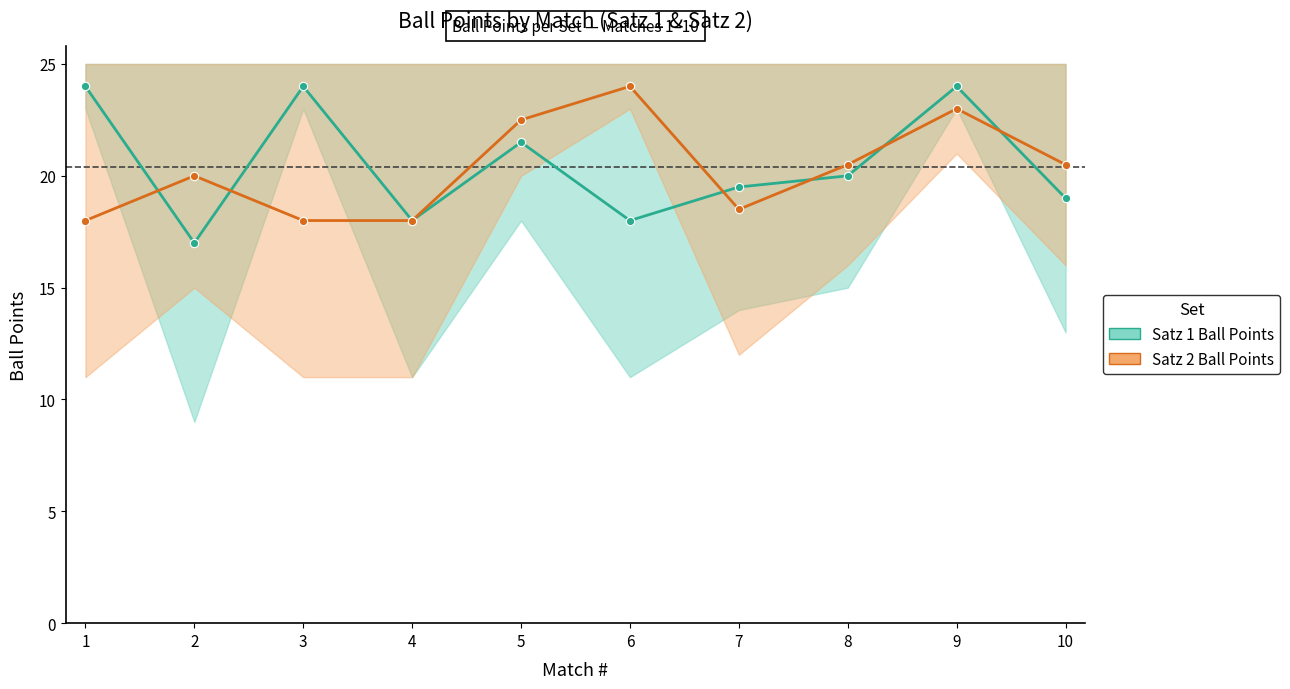

Where do Satz 1 Ball Points and Satz 2 Ball Points first cross each other?

1 and 2